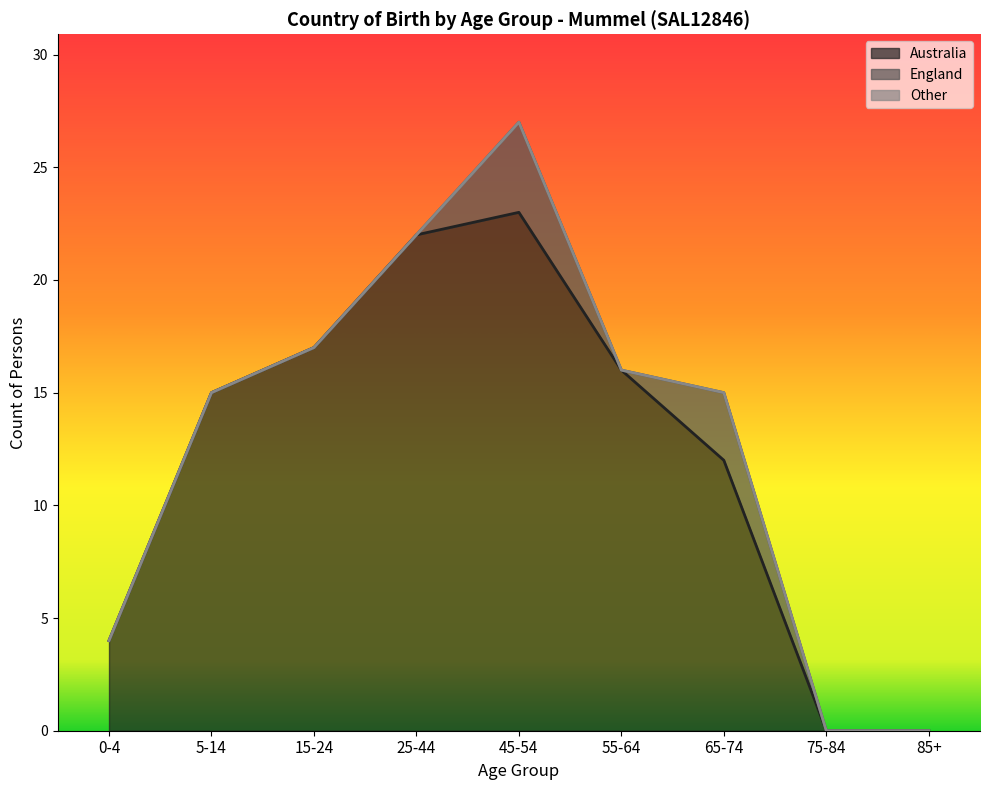

True or false: Australia and England cross at least once.

False